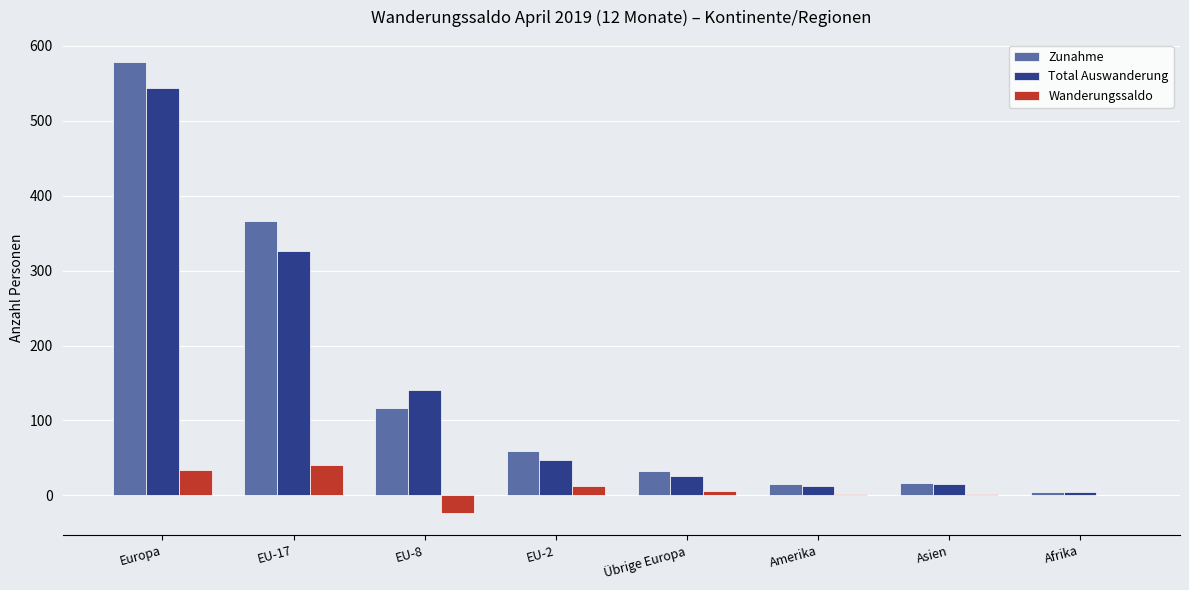

What is the total value across all series at Asien?

34